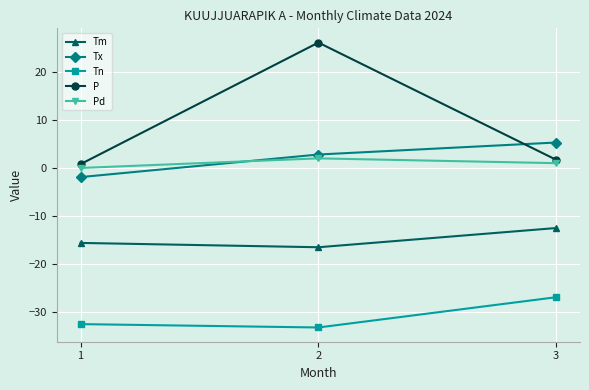

Where does the Pd series first go above 1?

2